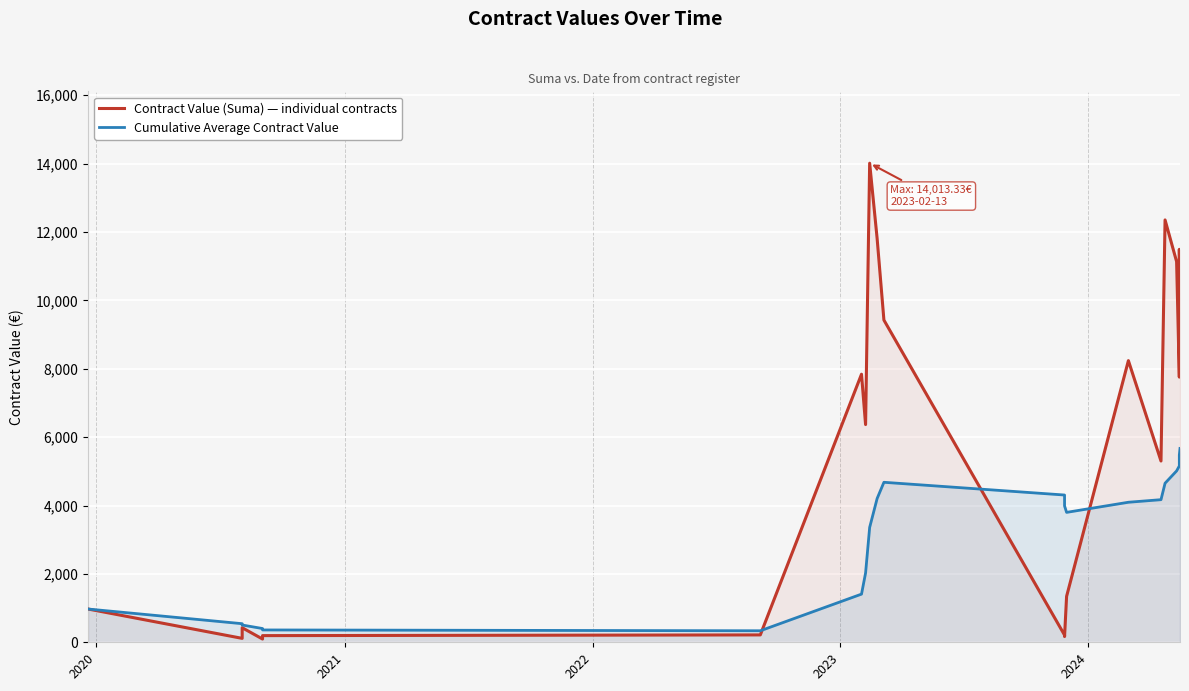

Rank the series by their maximum value, from lowest to highest.

Cumulative Average Contract Value, Contract Value (Suma) — individual contracts